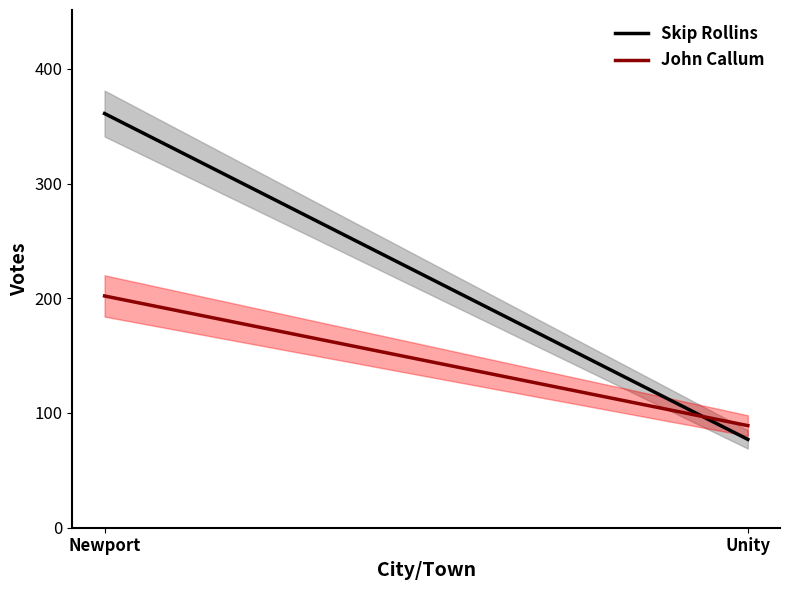

What is the spread (max minus min) of values at Newport?

159